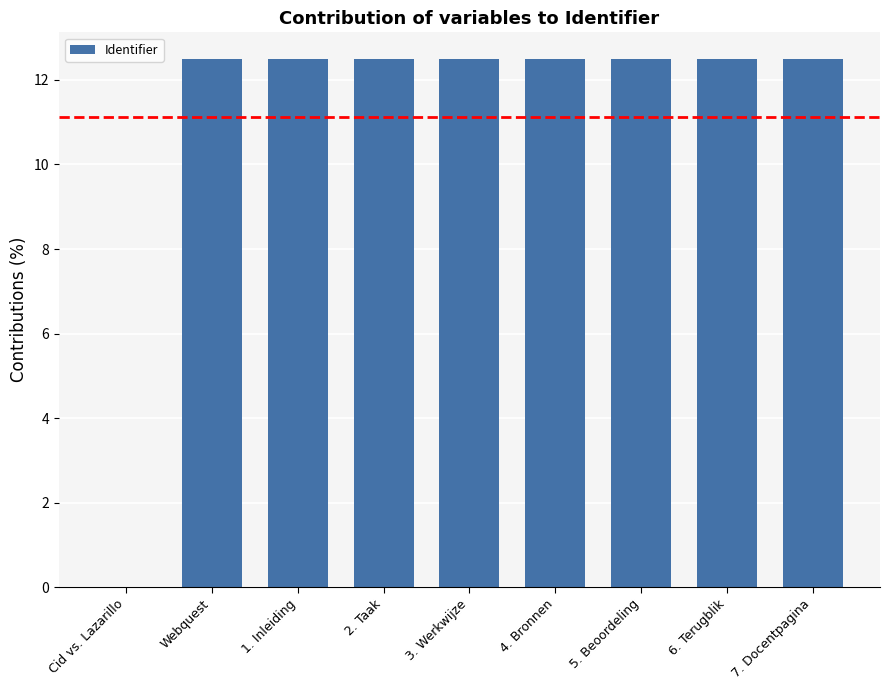

Reading left to right, extract all data points from this chart.

Cid vs. Lazarillo=0.0	Webquest=12.5	1. Inleiding=12.5	2. Taak=12.5	3. Werkwijze=12.5	4. Bronnen=12.5	5. Beoordeling=12.5	6. Terugblik=12.5	7. Docentpagina=12.5